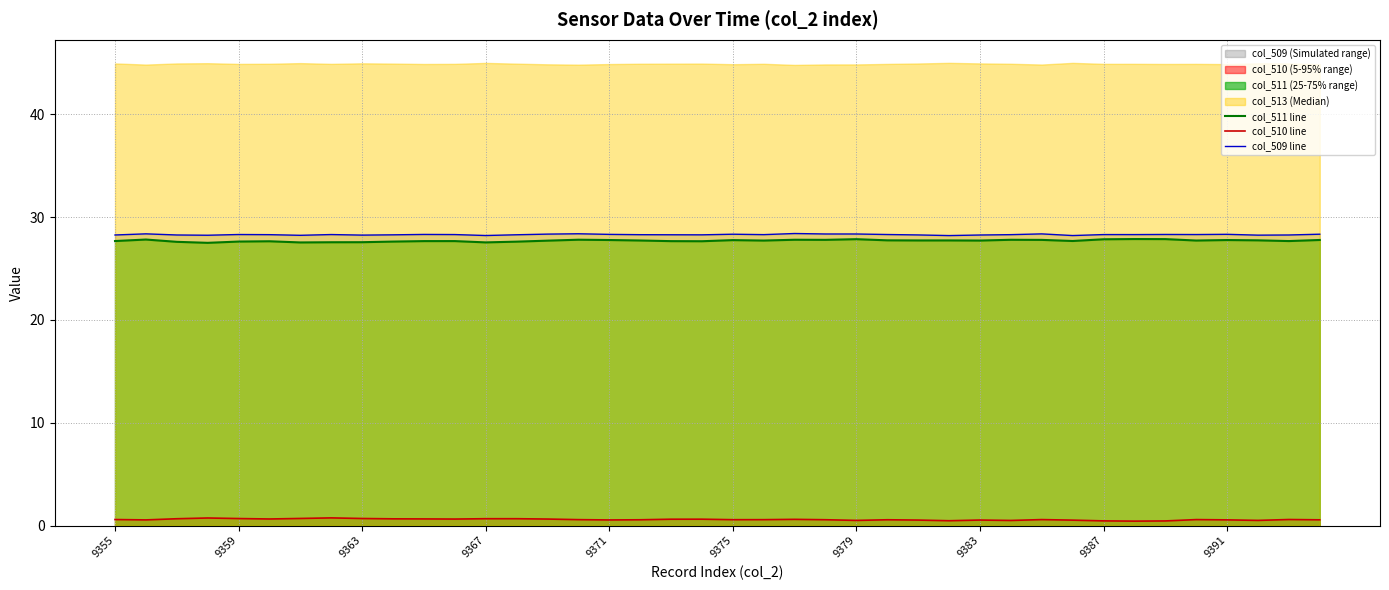

What is the value of the col_509 line point at the 2nd from the left?

28.4